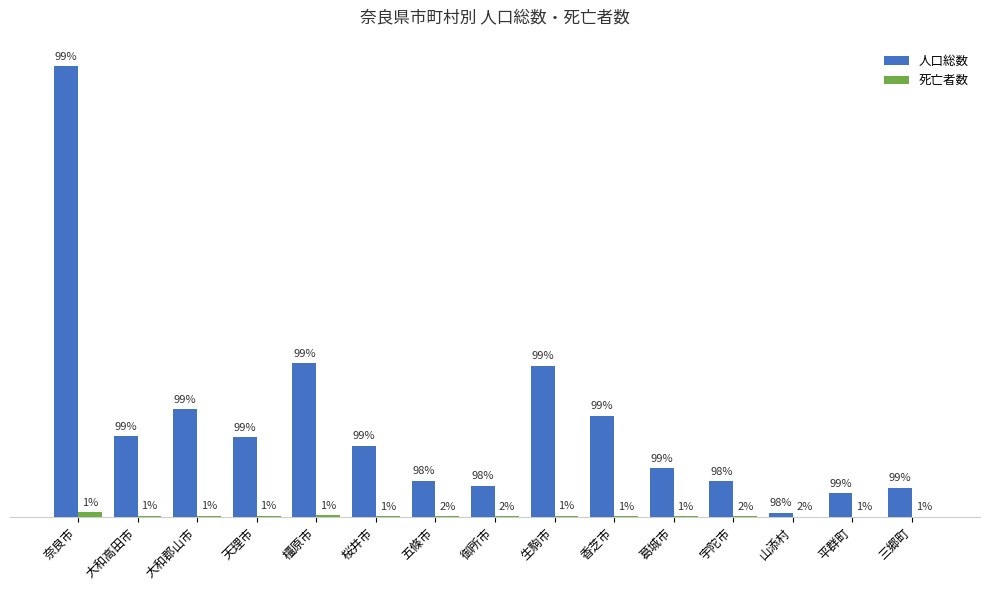

What is the value of the 人口総数 bar at the 12th from the left?

27941